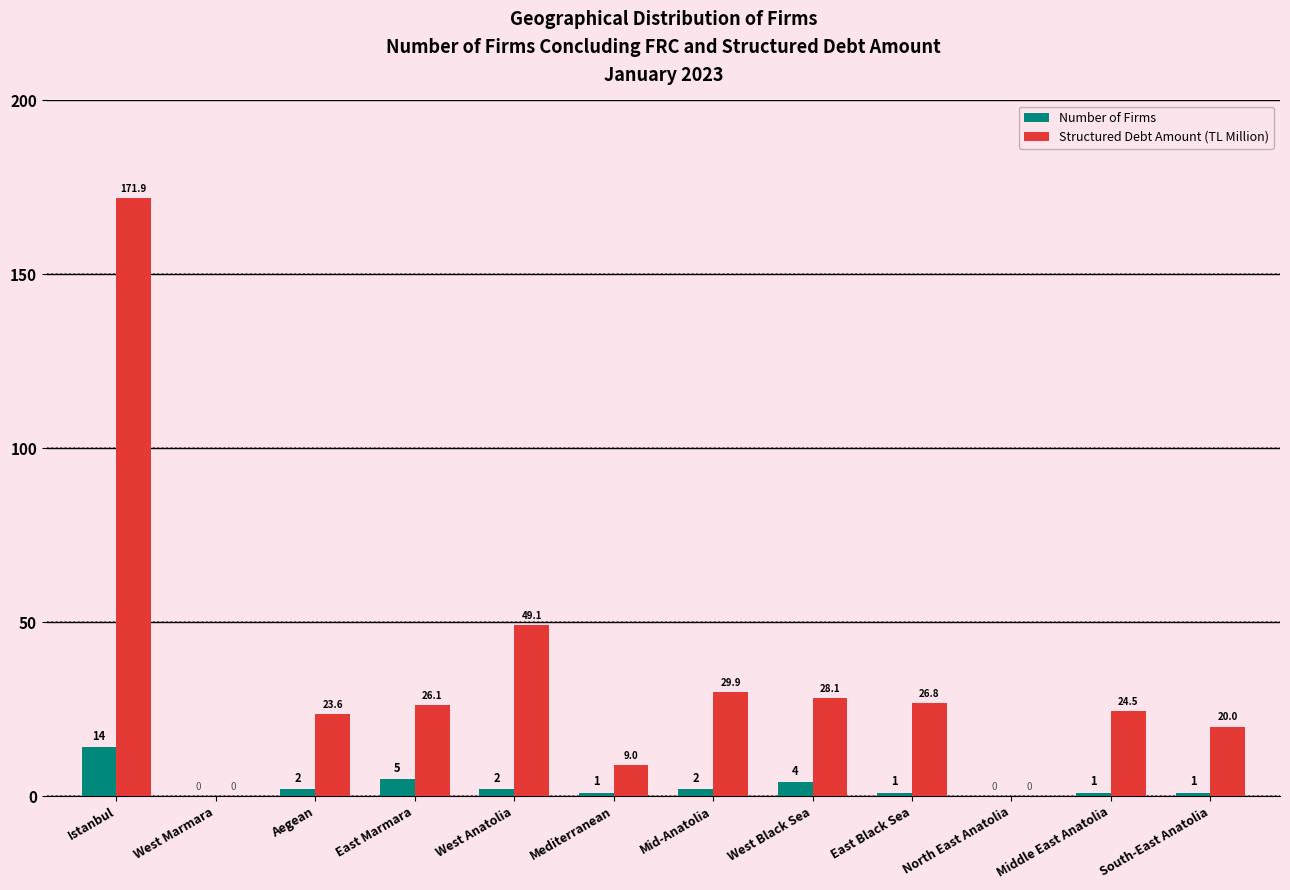

At which label is Number of Firms closest to 7?

East Marmara